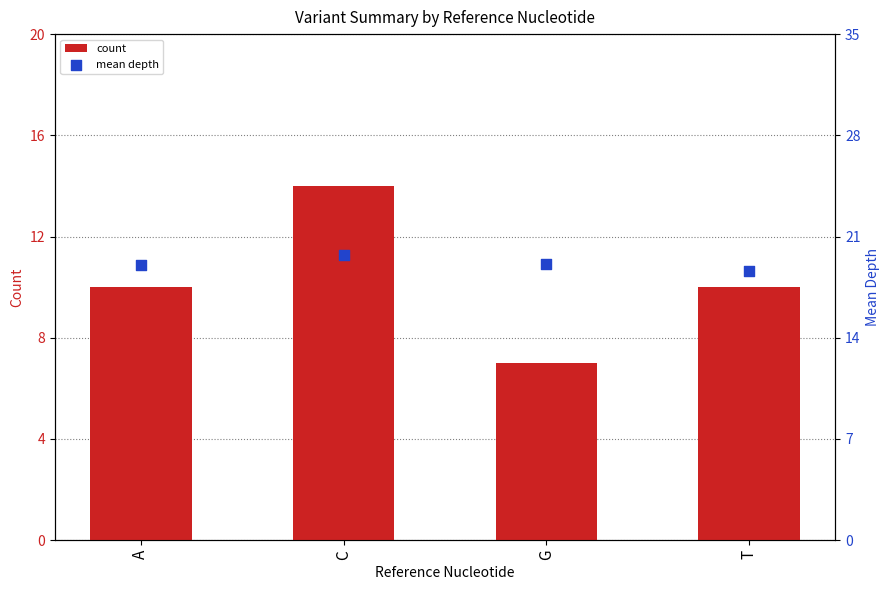

At how many categories does at least one series exceed 9?

4